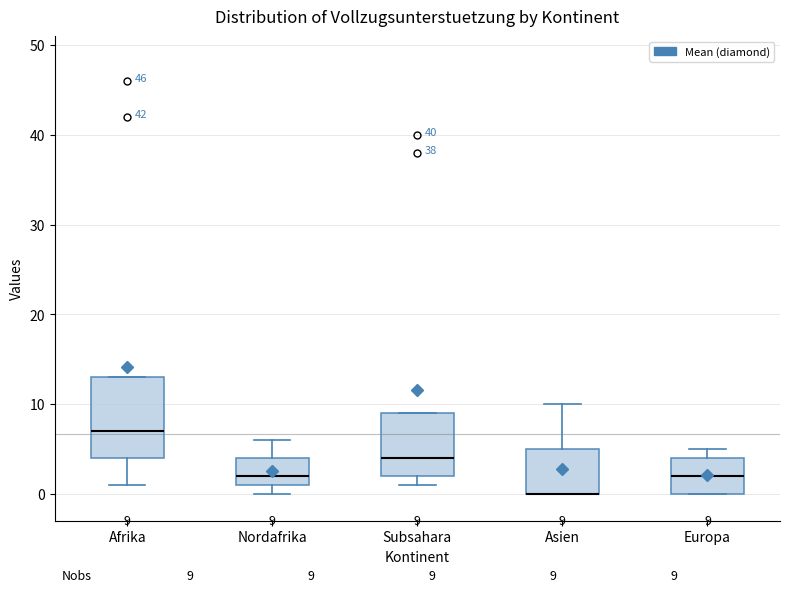

Which box is the tallest, from its lower edge to its upper edge?

Afrika